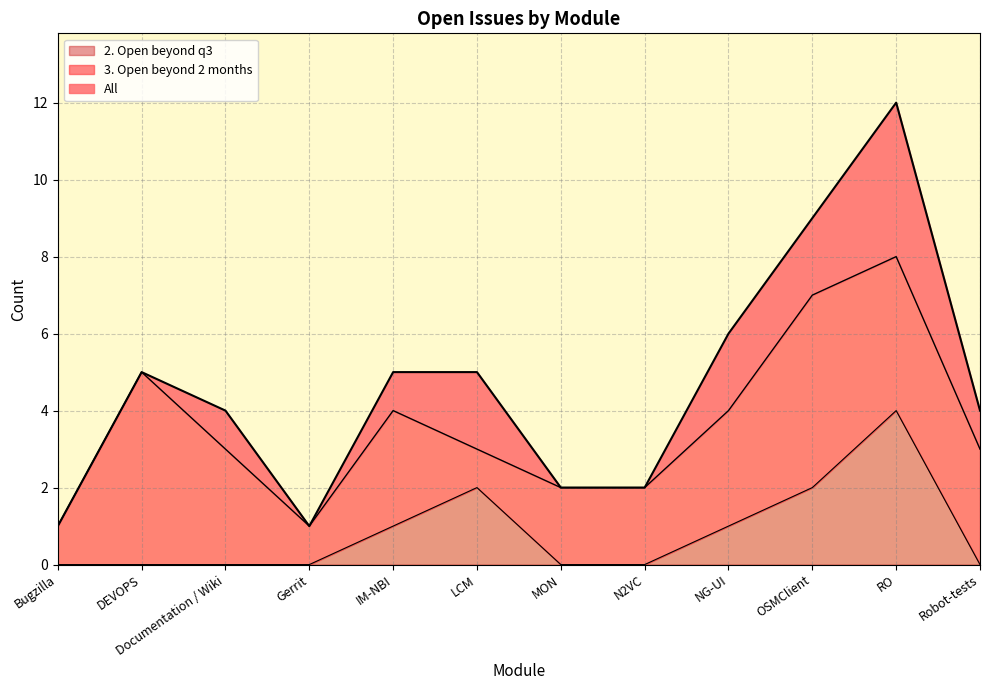

What is the lowest value of the 3. Open beyond 2 months series?

1